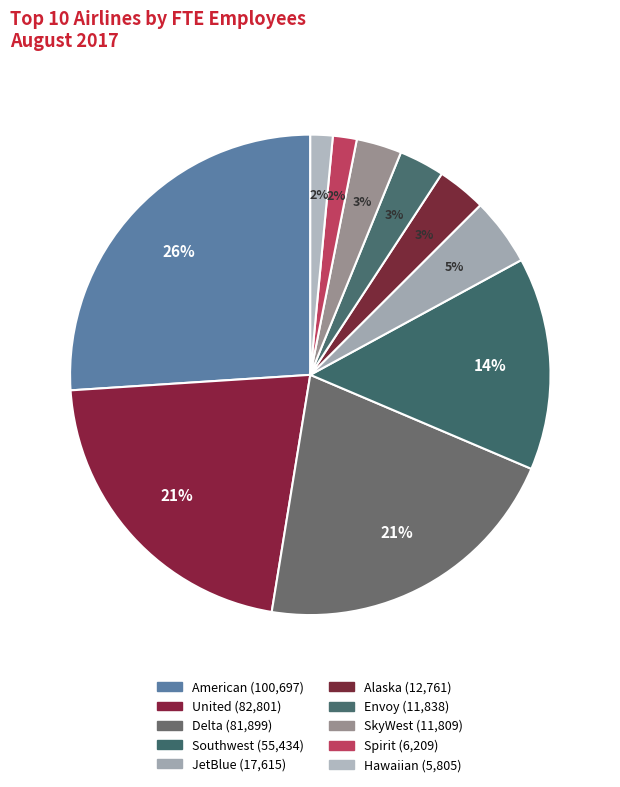

How many slices are in this pie chart?

10